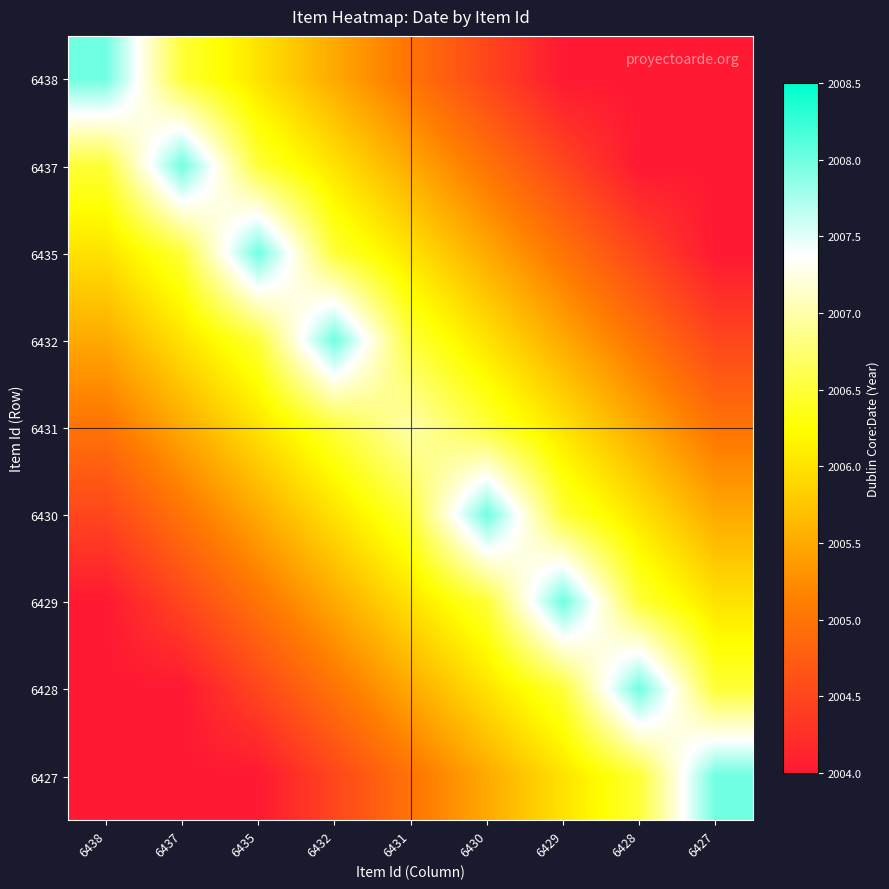

Reading left to right, transcribe all the data shown in this chart.

6438: 6438=2008.0	6437=2006.5	6435=2006.0	6432=2005.5	6431=2005.0	6430=2004.5	6429=2004.0	6428=2004.0	6427=2004.0
6437: 6438=2006.5	6437=2008.0	6435=2006.5	6432=2006.0	6431=2005.5	6430=2005.0	6429=2004.5	6428=2004.0	6427=2004.0
6435: 6438=2006.0	6437=2006.5	6435=2008.0	6432=2006.5	6431=2006.0	6430=2005.5	6429=2005.0	6428=2004.5	6427=2004.0
6432: 6438=2005.5	6437=2006.0	6435=2006.5	6432=2008.0	6431=2006.5	6430=2006.0	6429=2005.5	6428=2005.0	6427=2004.5
6431: 6438=2005.0	6437=2005.5	6435=2006.0	6432=2006.5	6431=2007.0	6430=2006.5	6429=2006.0	6428=2005.5	6427=2005.0
6430: 6438=2004.5	6437=2005.0	6435=2005.5	6432=2006.0	6431=2006.5	6430=2008.0	6429=2006.5	6428=2006.0	6427=2005.5
6429: 6438=2004.0	6437=2004.5	6435=2005.0	6432=2005.5	6431=2006.0	6430=2006.5	6429=2008.0	6428=2006.5	6427=2006.0
6428: 6438=2004.0	6437=2004.0	6435=2004.5	6432=2005.0	6431=2005.5	6430=2006.0	6429=2006.5	6428=2008.0	6427=2006.5
6427: 6438=2004.0	6437=2004.0	6435=2004.0	6432=2004.5	6431=2005.0	6430=2005.5	6429=2006.0	6428=2006.5	6427=2008.0